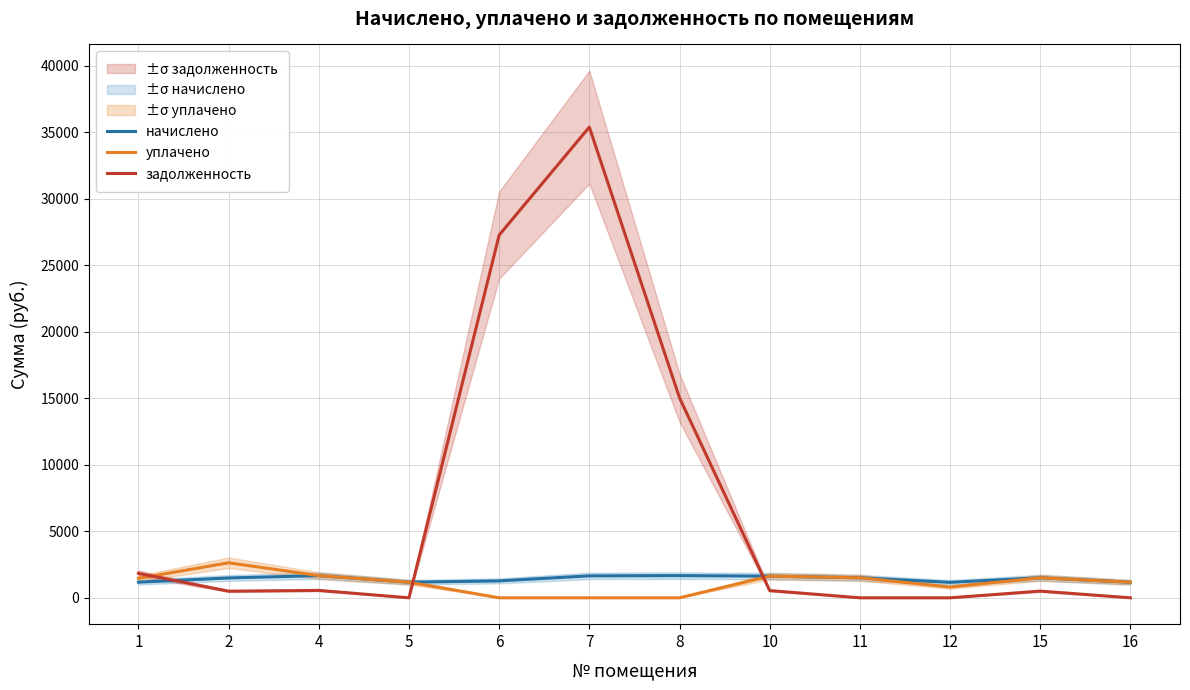

How many data points does each series have?

12